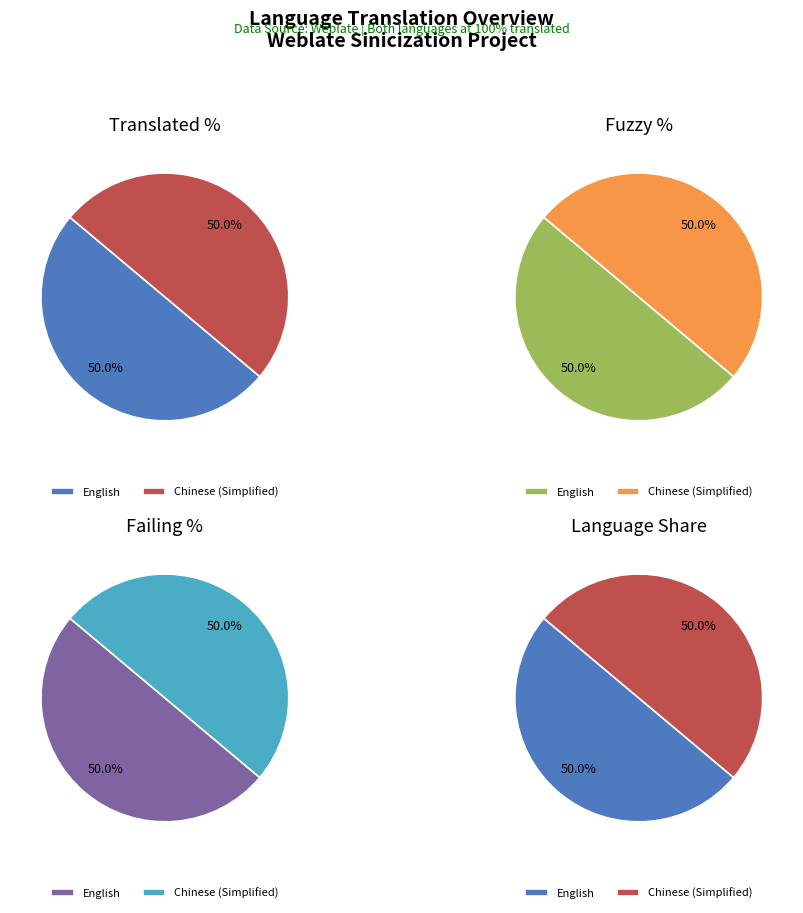

Does any single category account for the majority?

No